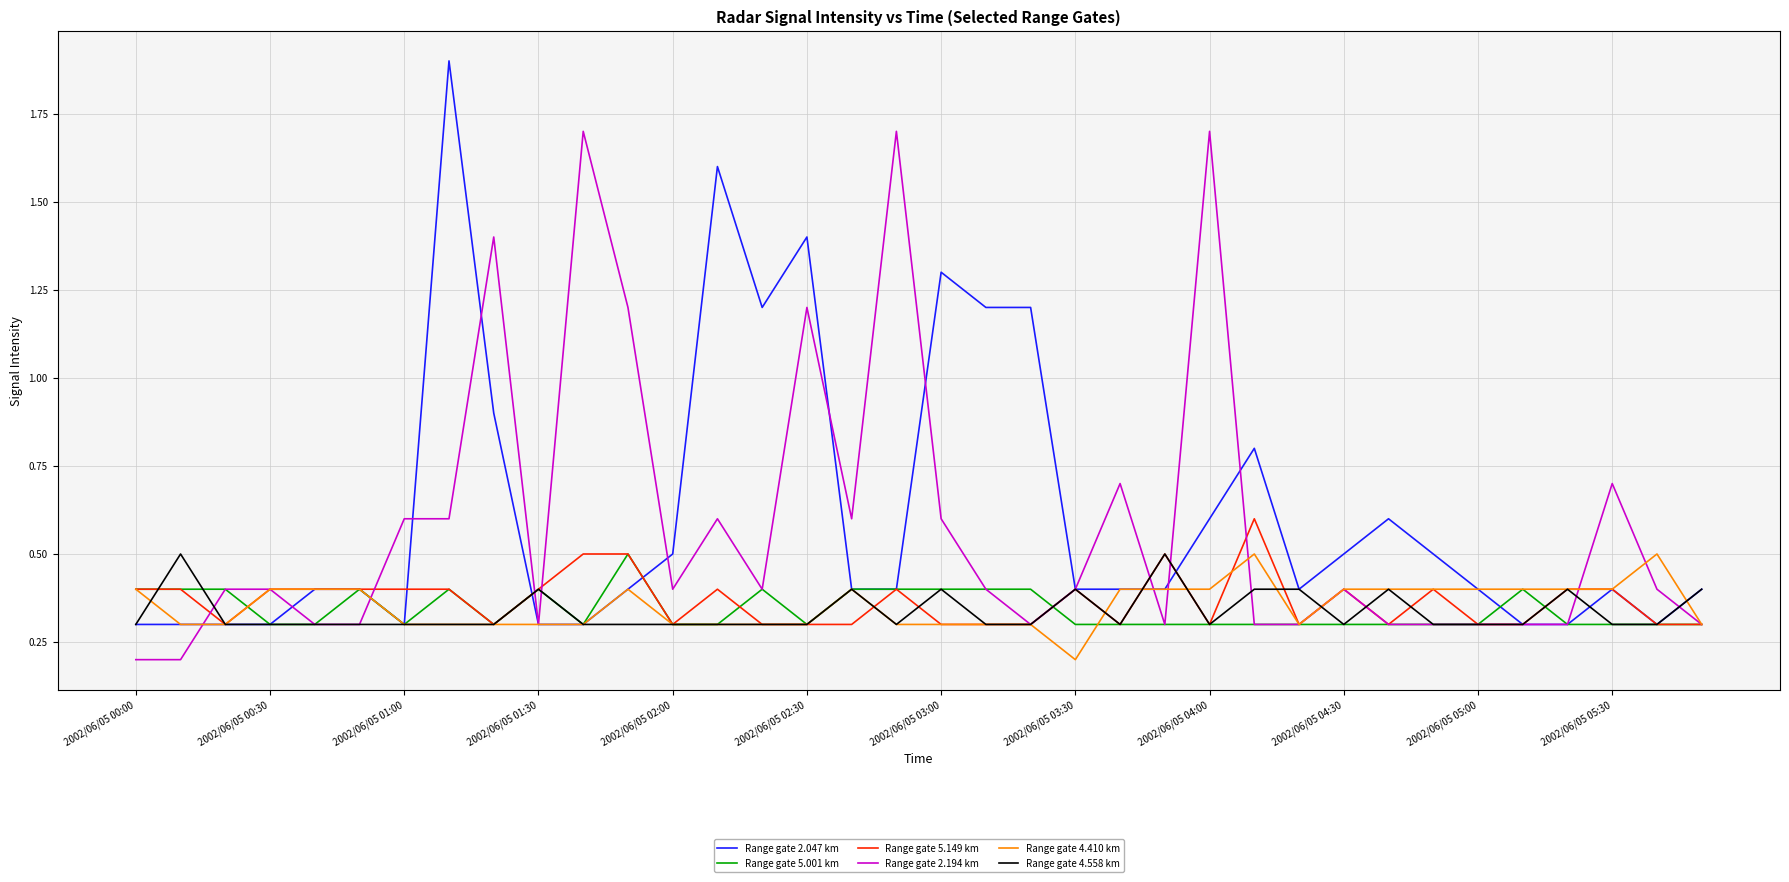

At how many categories does at least one series exceed 0?

36